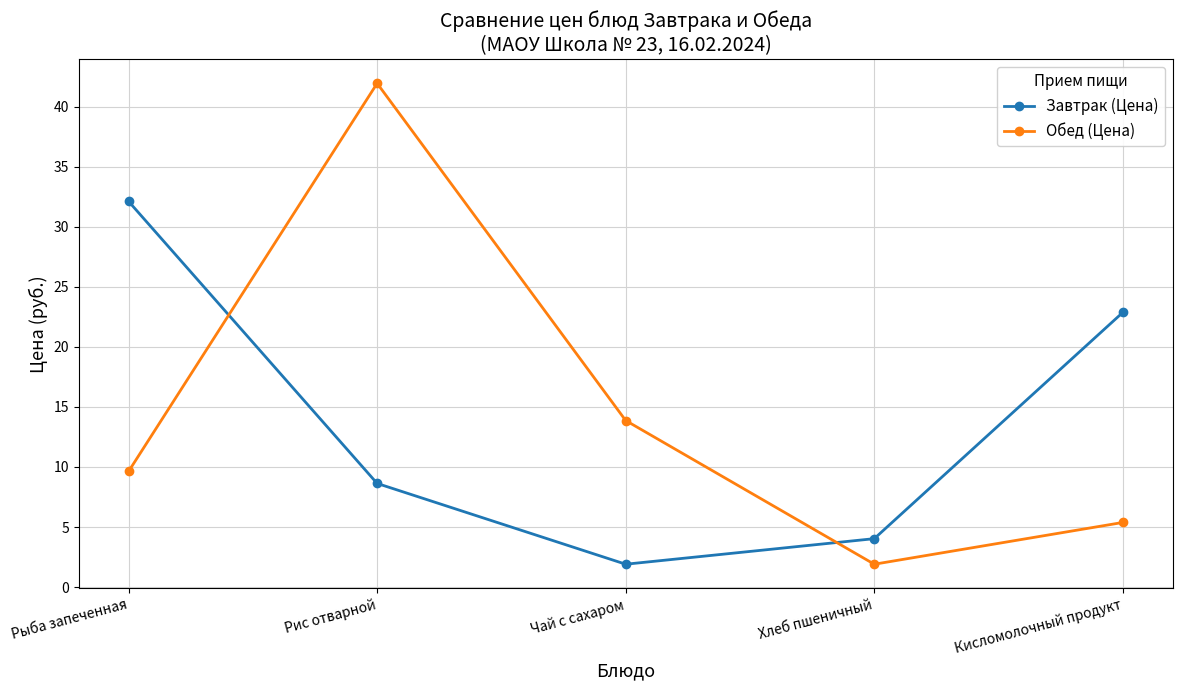

What is the smallest value displayed?

1.9